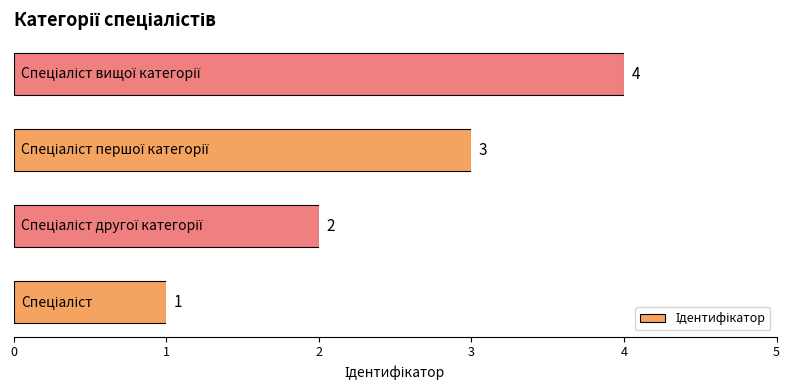

Does the chart contain stacked bars?

No